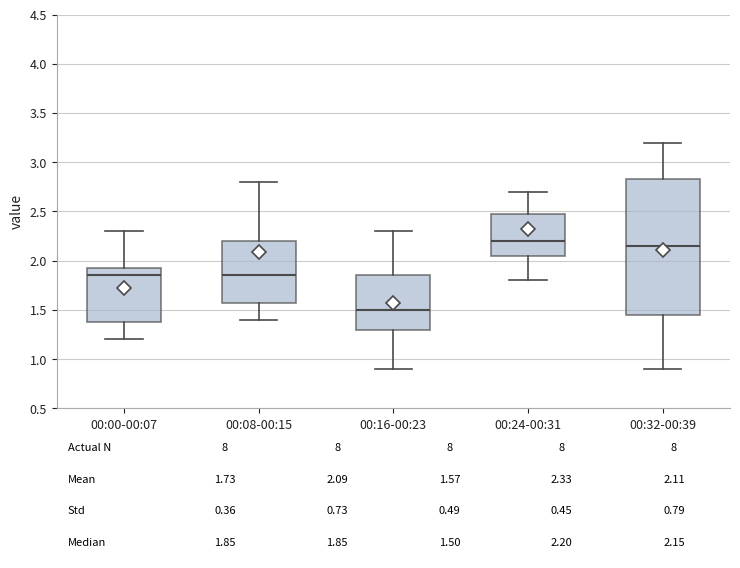

Which box has the lowest median line?

00:16-00:23